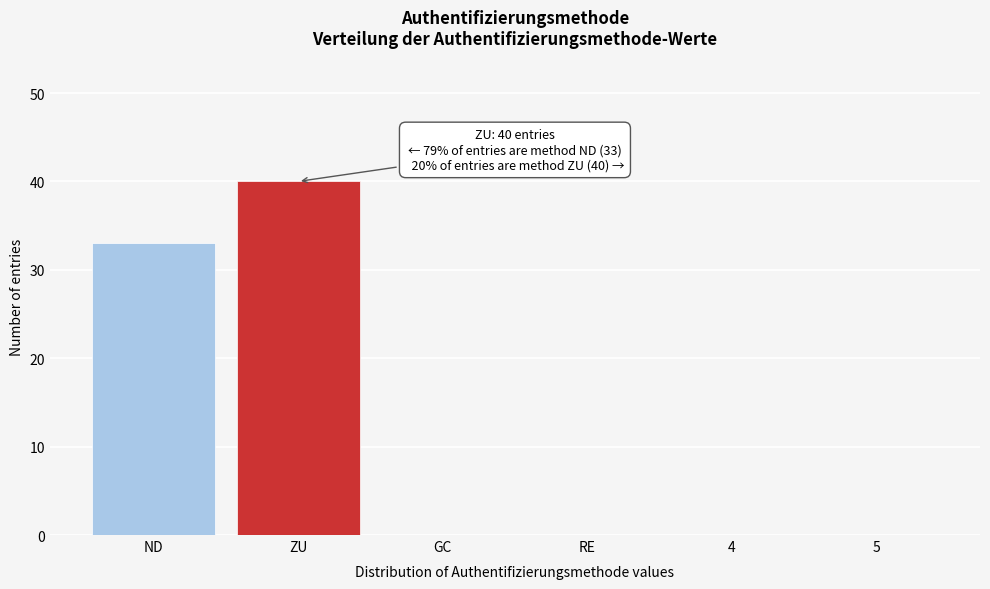

Reading left to right, what are all the values shown in this chart?

ND=33	ZU=40	GC=0	RE=0	4=0	5=0